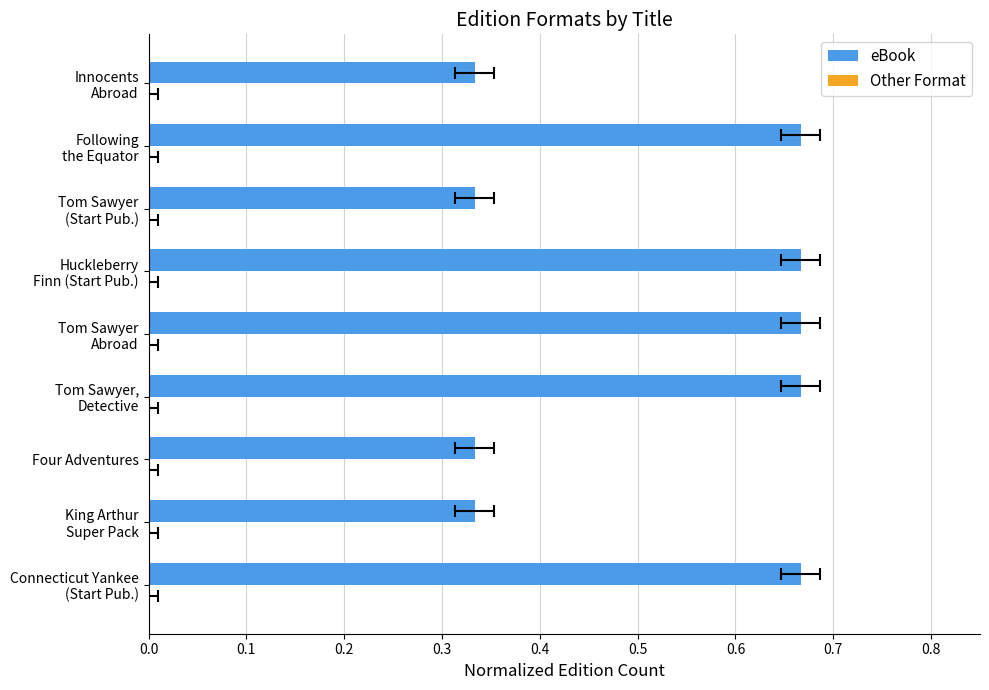

What is the sum of the eBook values at Tom Sawyer Abroad and Four Adventures?

1.0